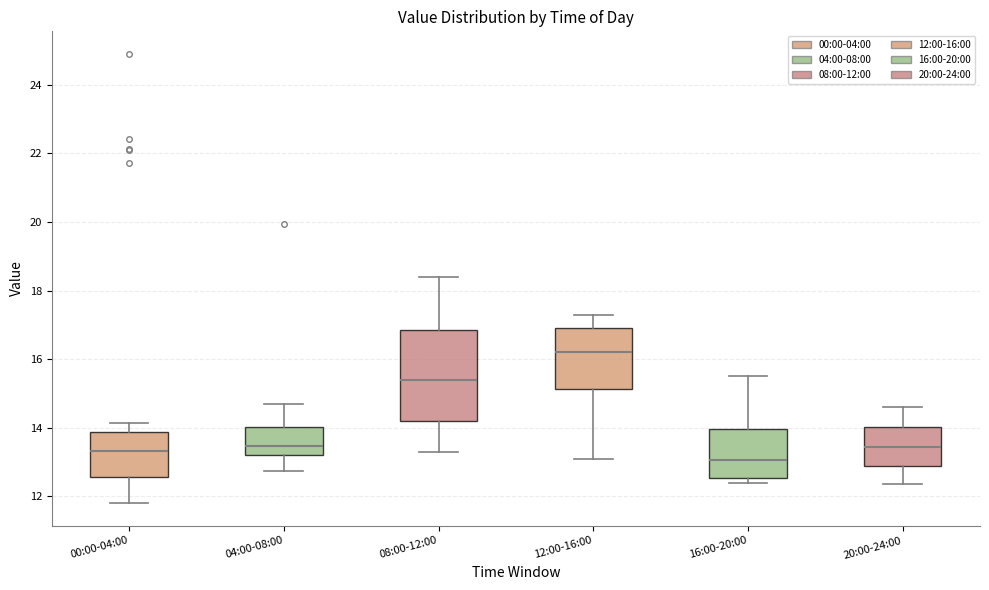

Comparing the boxes themselves (not the whiskers), which one is the tallest?

08:00-12:00